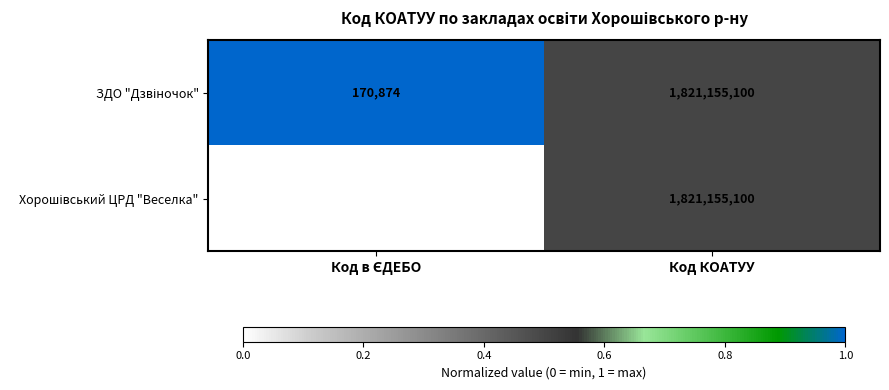

How many data points does each series have?

2